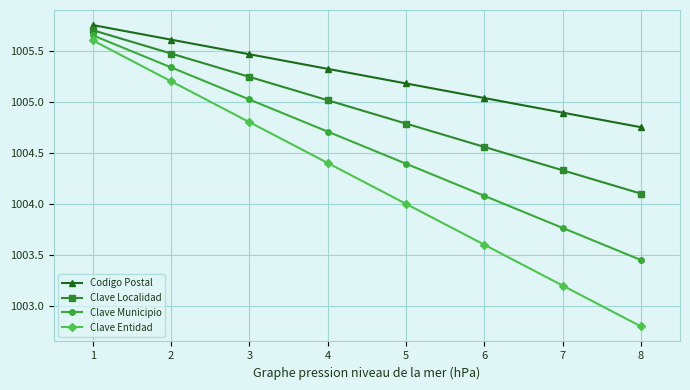

True or false: Clave Entidad and Clave Municipio intersect in this chart.

False